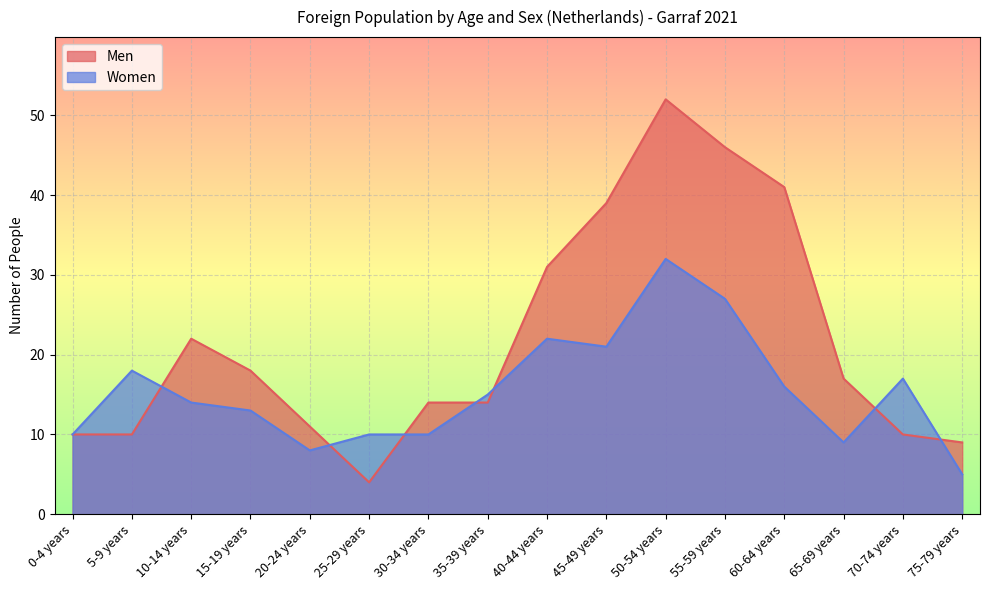

Does the chart display data point markers on the line(s)?

No